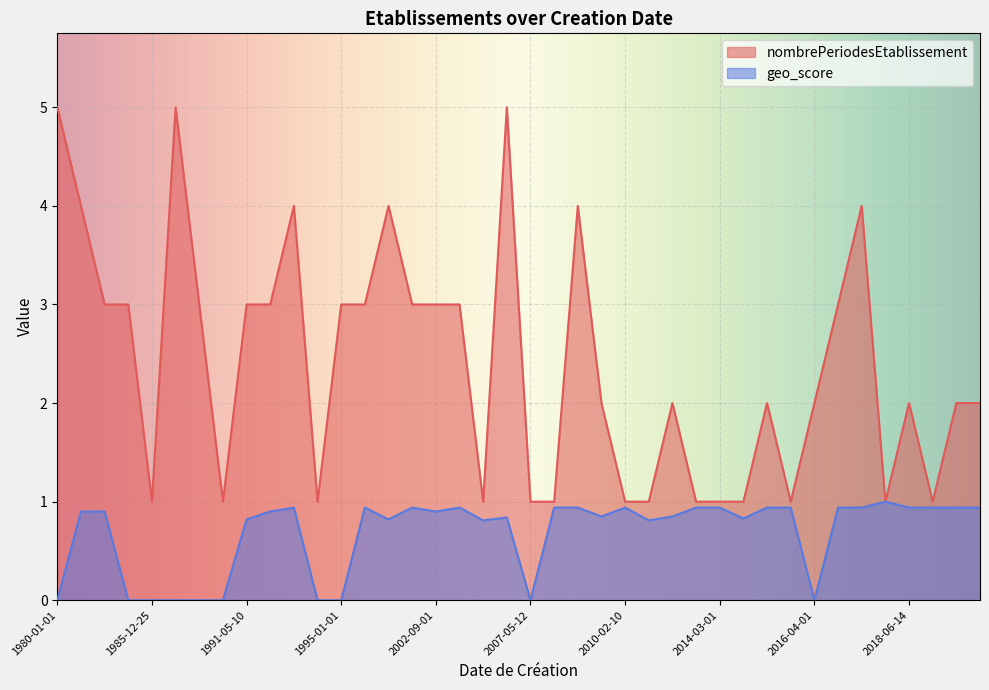

Is it true that geo_score equals 1.6 at 2018-06-14?

False